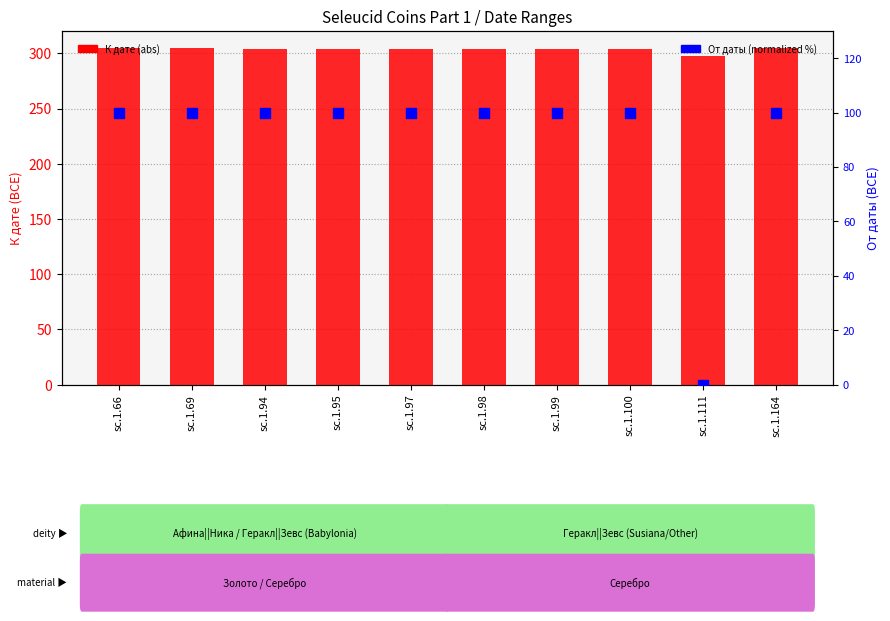

Which series reaches the minimum Y coordinate?

От даты (normalized %)